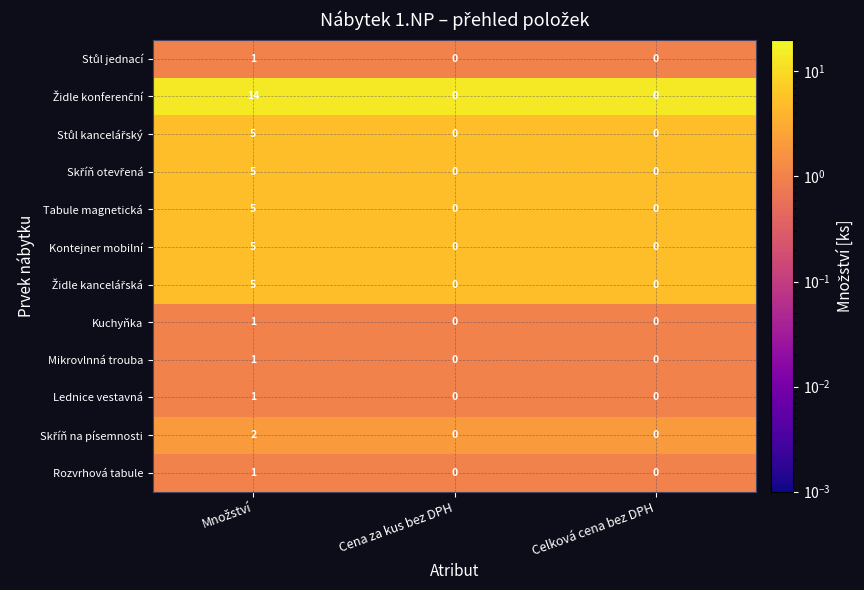

At how many categories does at least one series exceed 3?

1